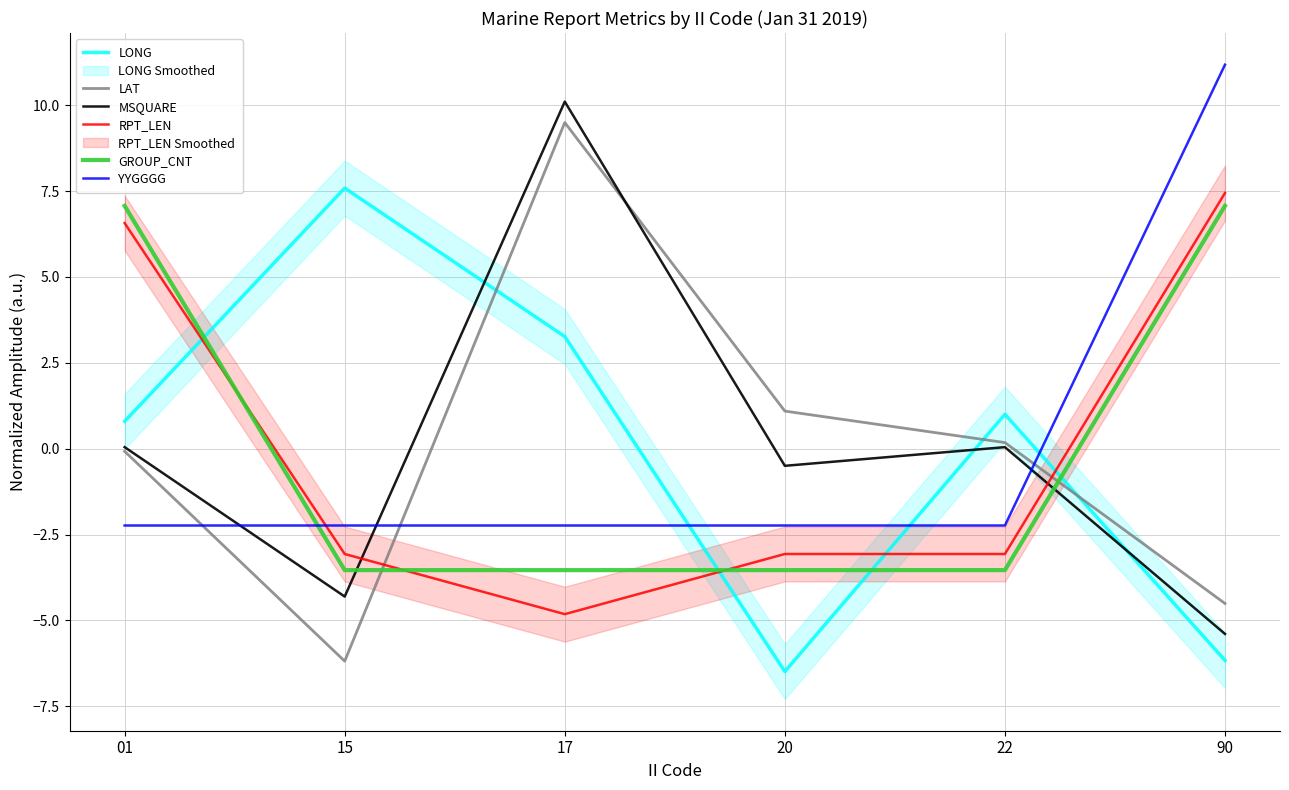

Which series has the largest range (max minus min)?

LAT